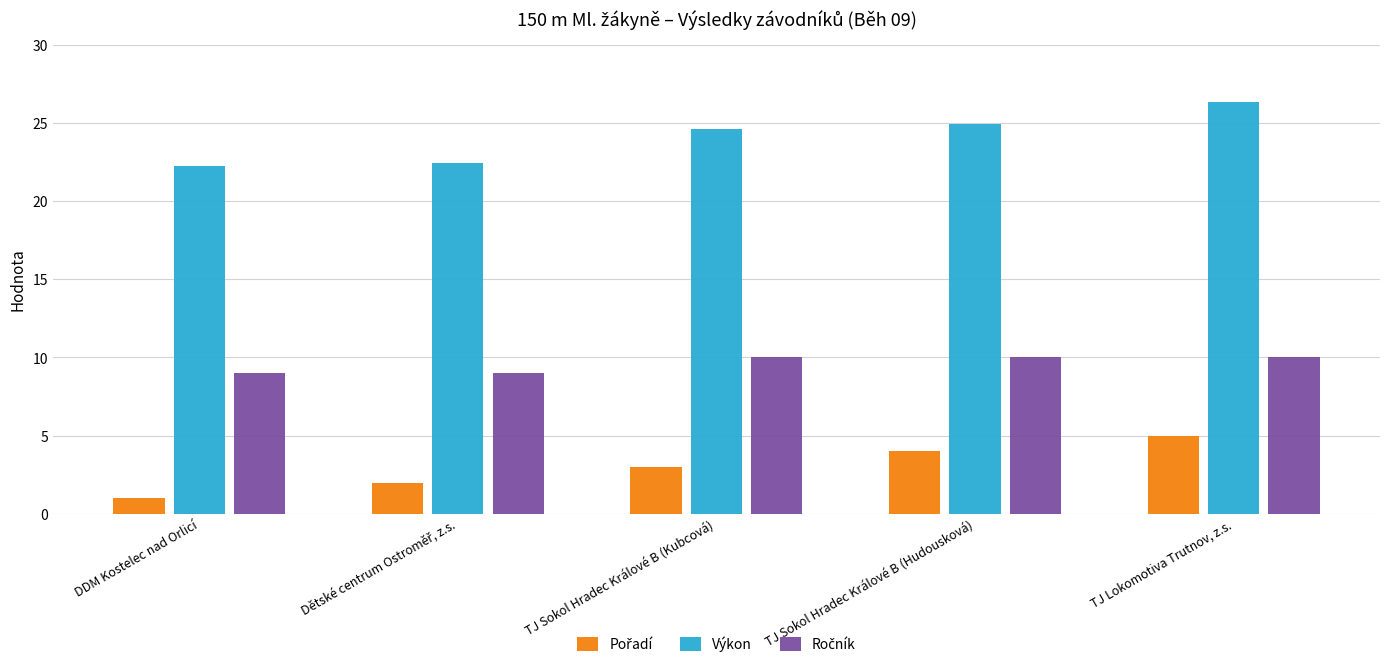

How many data points in Výkon are above 24?

3